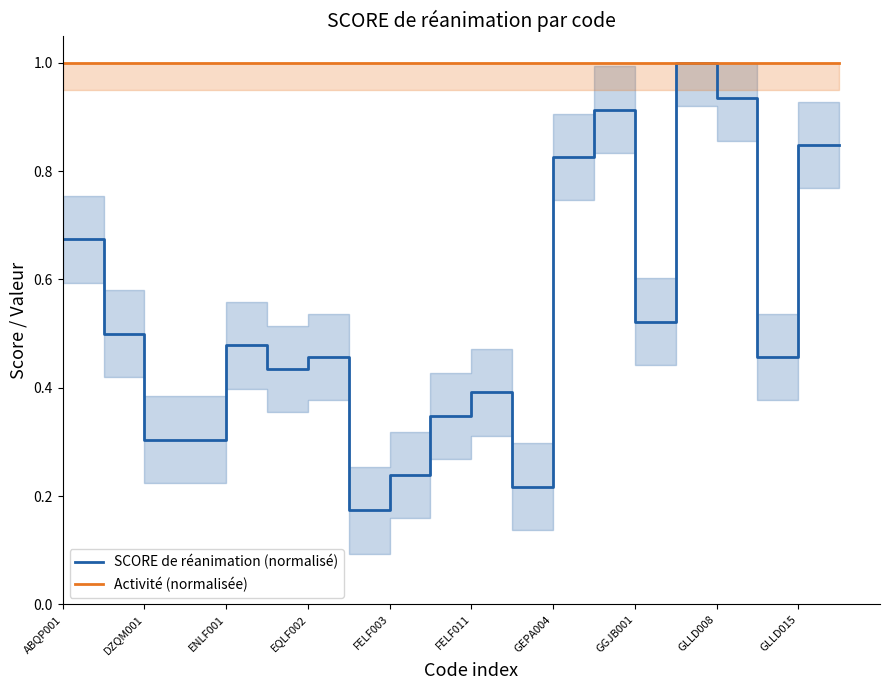

True or false: Activité (normalisée) has a value of 1.0 at GGJB001.

True